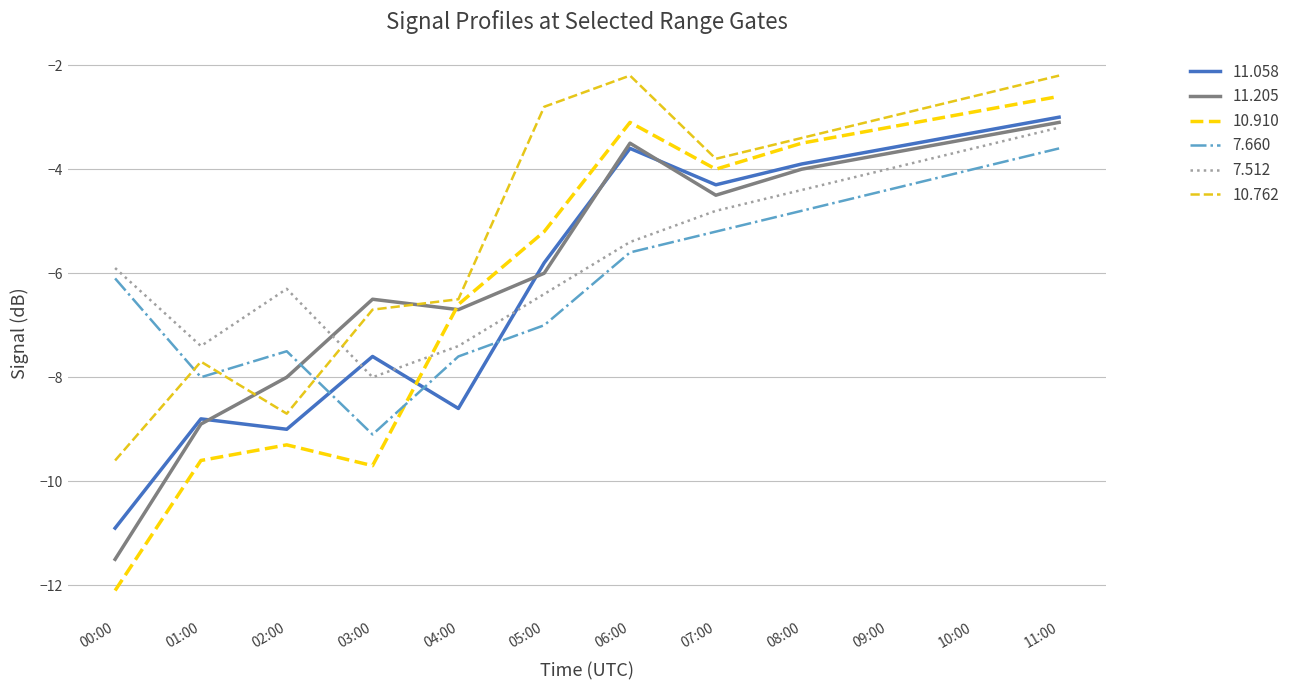

At which category does 10.762 reach its first local peak?

01:00